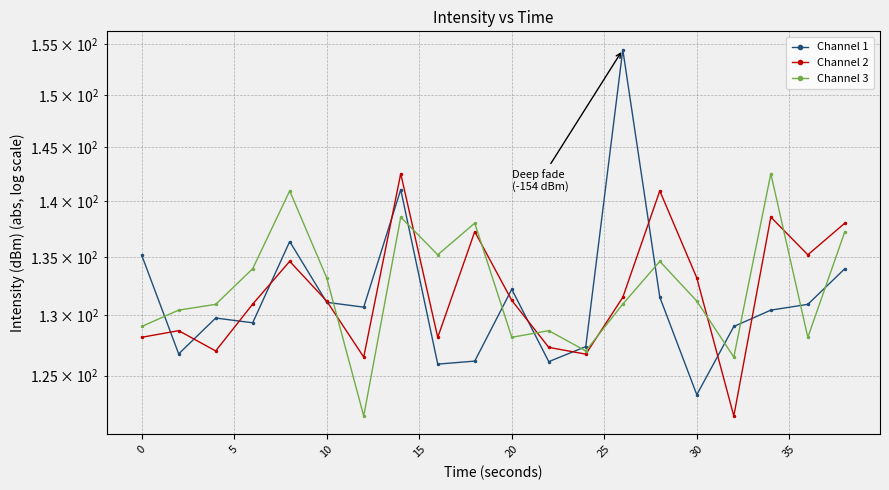

Is this an area chart (filled region under the line)?

No